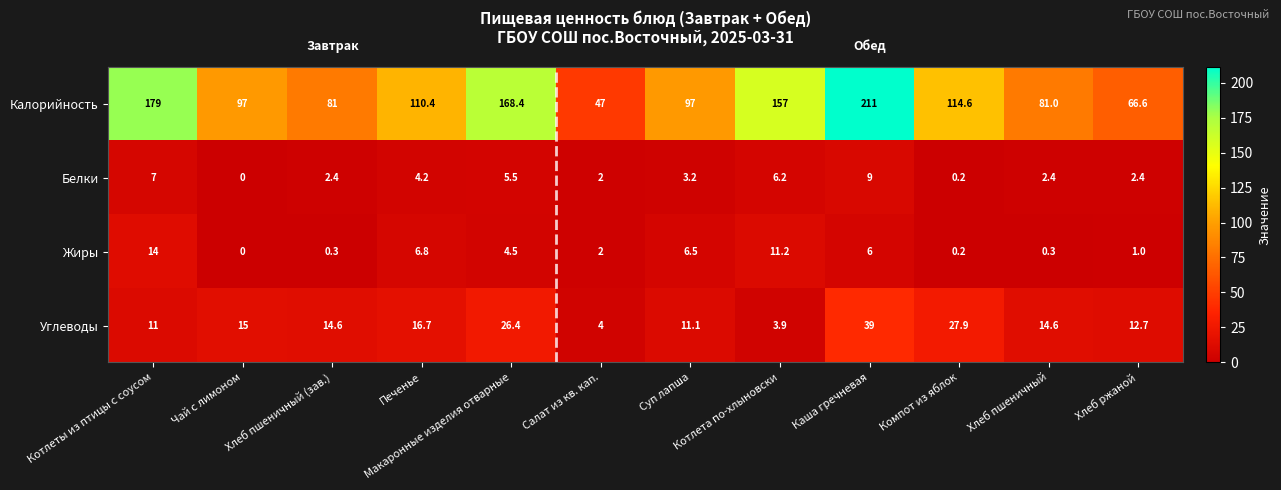

Rank the series at Хлеб ржаной from lowest to highest value.

Жиры, Белки, Углеводы, Калорийность